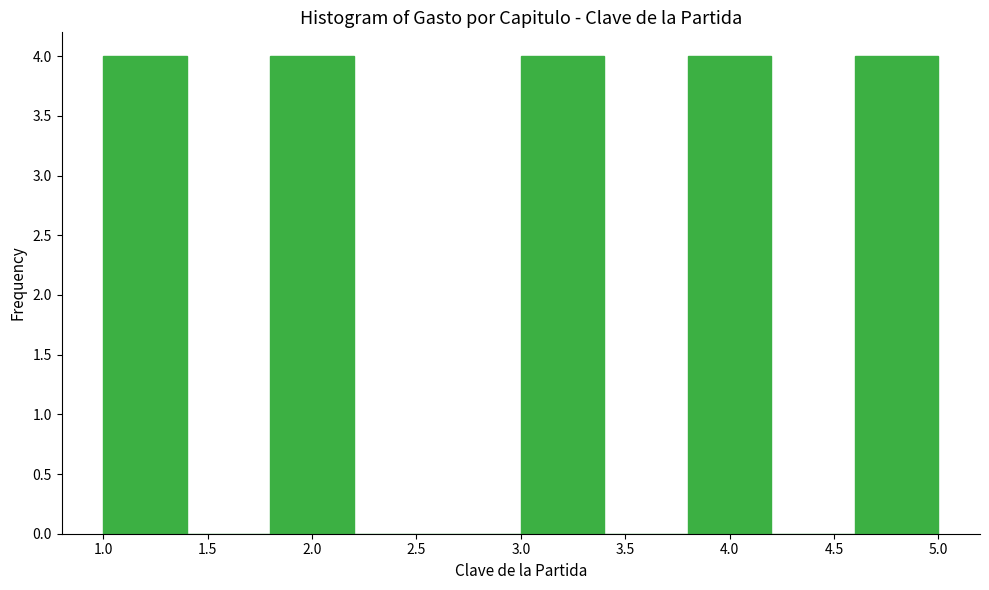

Reading left to right, transcribe this chart: for each bar, give the range it covers on the x-axis and its height. The values are not printed on the chart, so give them approximately, as read against the axis.

1.0 to 1.4: 4
1.4 to 1.8: 0
1.8 to 2.2: 4
2.2 to 2.6: 0
2.6 to 3.0: 0
3.0 to 3.4: 4
3.4 to 3.8: 0
3.8 to 4.2: 4
4.2 to 4.6: 0
4.6 to 5.0: 4